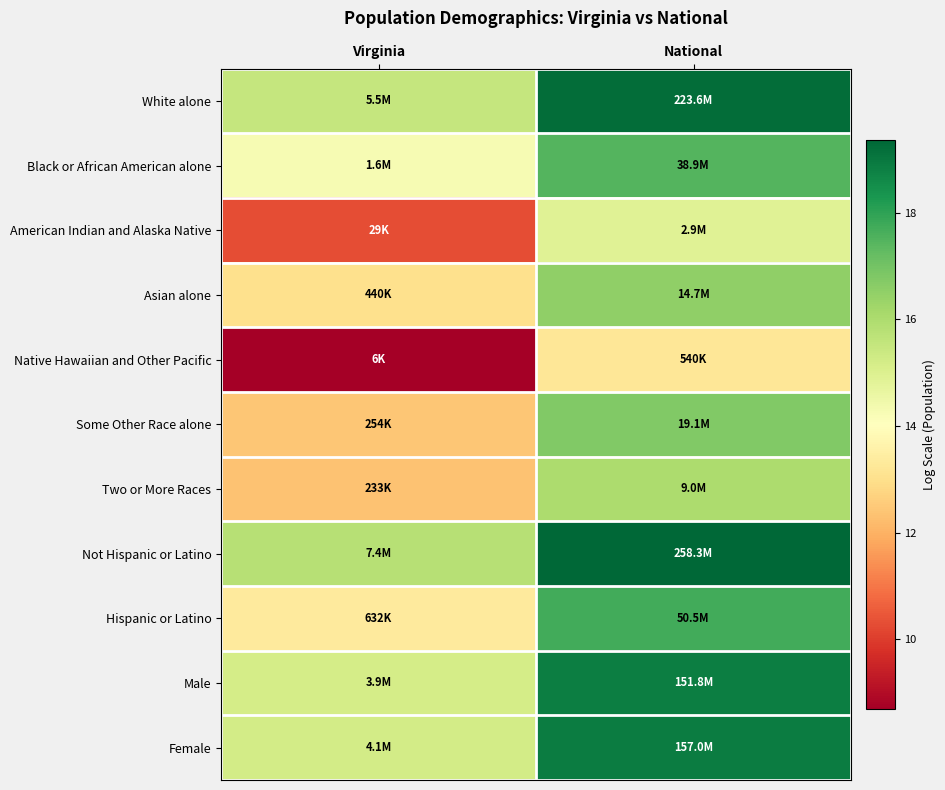

Reading left to right, transcribe all the data shown in this chart.

White alone: Virginia=15.5	National=19.2
Black or African American alone: Virginia=14.3	National=17.5
American Indian and Alaska Native: Virginia=10.3	National=14.9
Asian alone: Virginia=13.0	National=16.5
Native Hawaiian and Other Pacific: Virginia=8.7	National=13.2
Some Other Race alone: Virginia=12.4	National=16.8
Two or More Races: Virginia=12.4	National=16.0
Not Hispanic or Latino: Virginia=15.8	National=19.4
Hispanic or Latino: Virginia=13.4	National=17.7
Male: Virginia=15.2	National=18.8
Female: Virginia=15.2	National=18.9